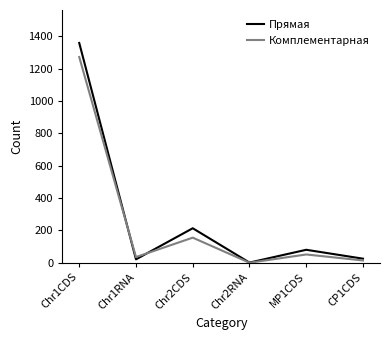

What is the maximum value shown in the chart?

1358